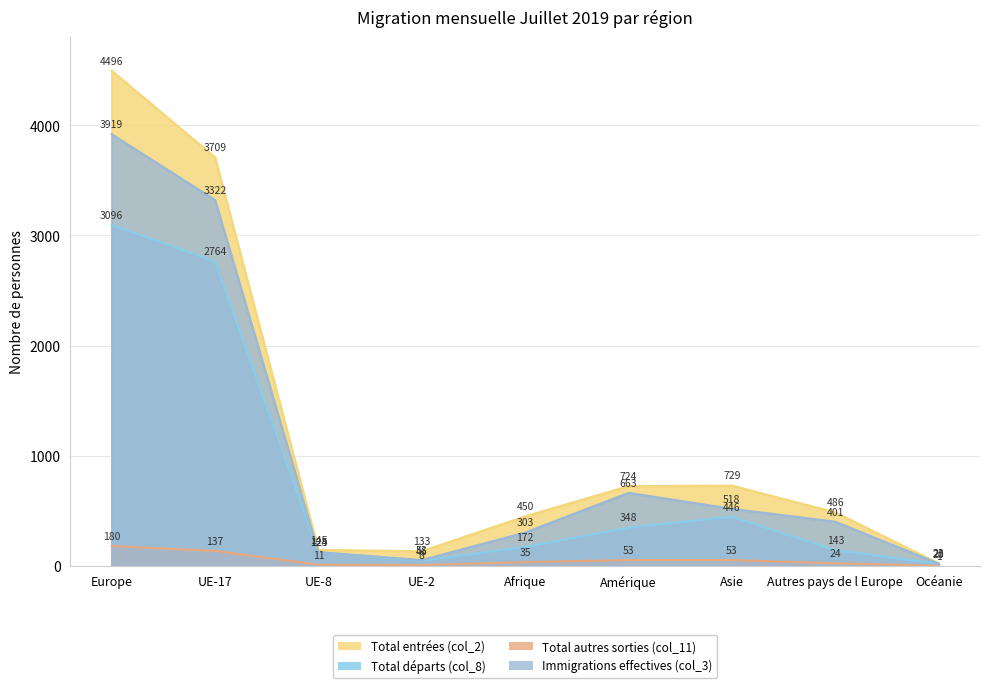

Which category has the highest value in the Immigrations effectives (col_3) series?

Europe